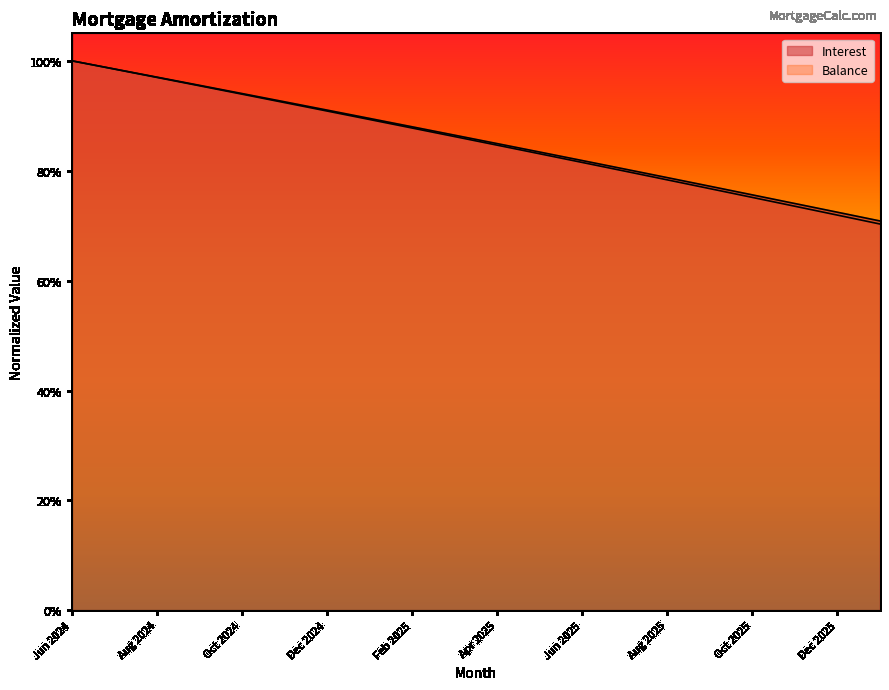

What is the sum of the Balance values at May 2025 and Jun 2025?

1.6